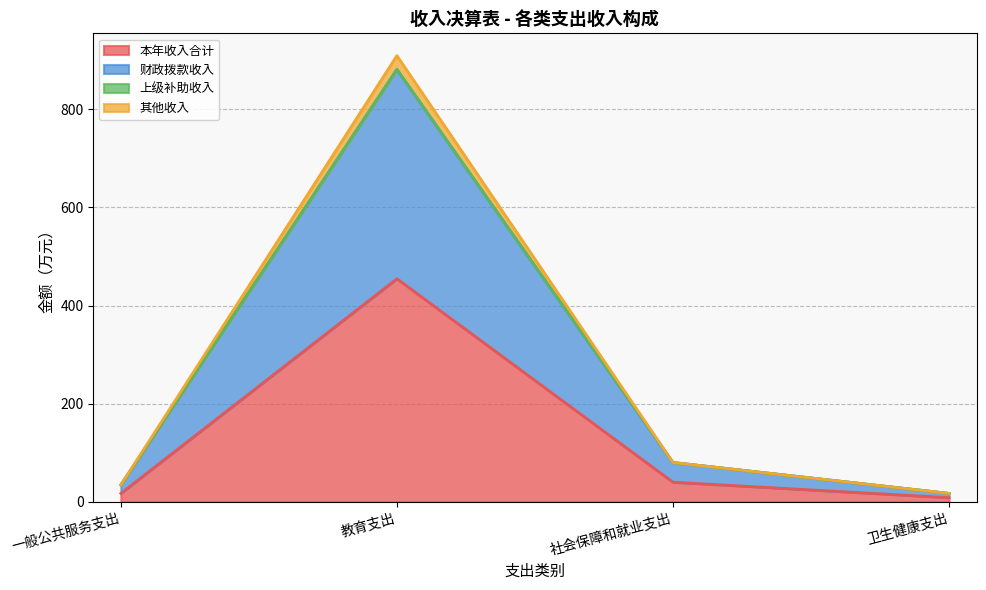

True or false: 本年收入合计 has a value of 71.0 at 社会保障和就业支出.

False